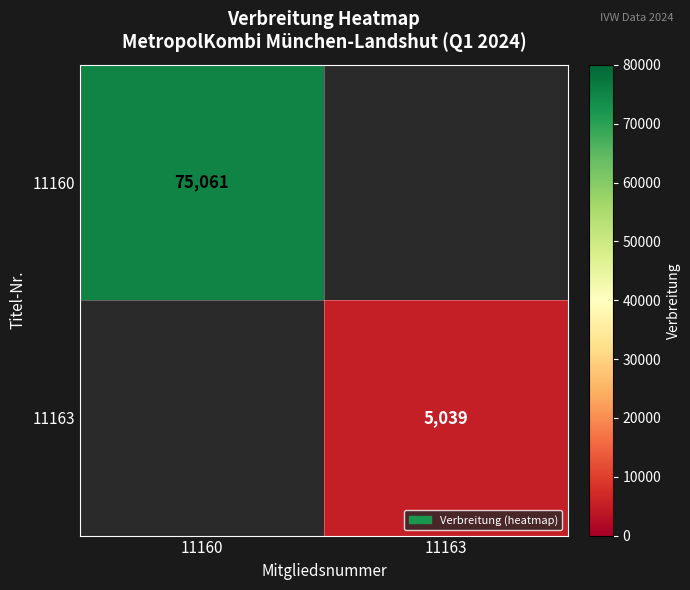

Is it true that 11160 equals 75061 at 11160?

True